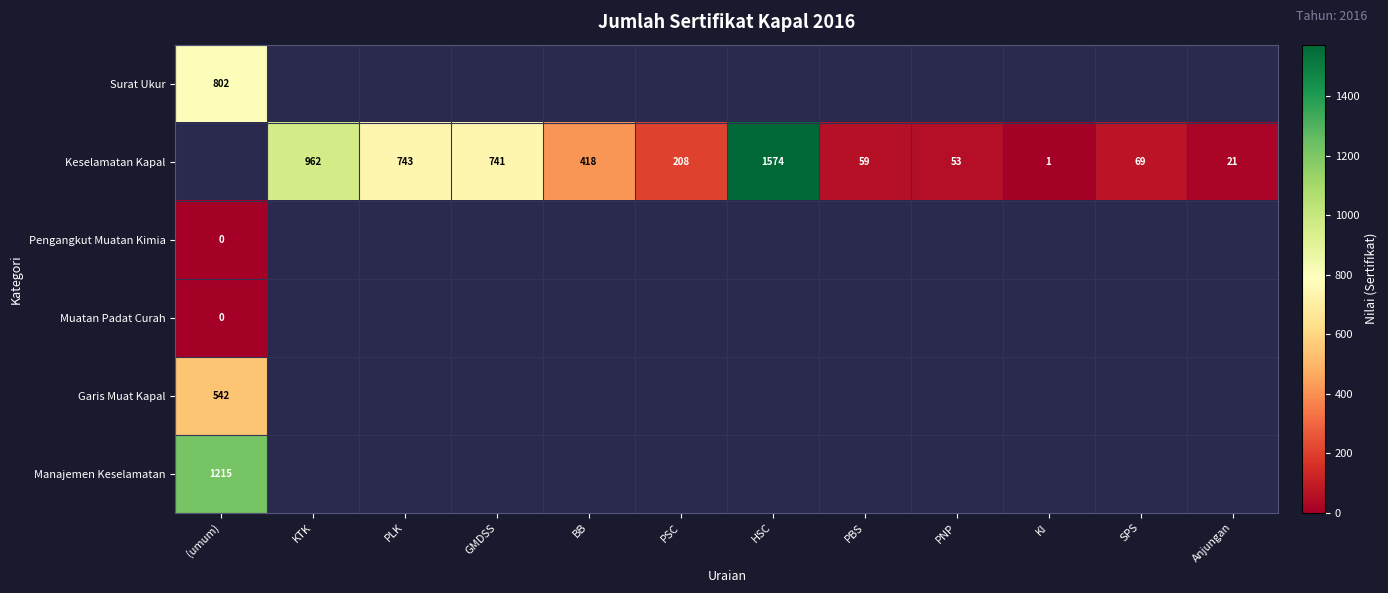

True or false: Keselamatan Kapal has a value of 33 at SPS.

False